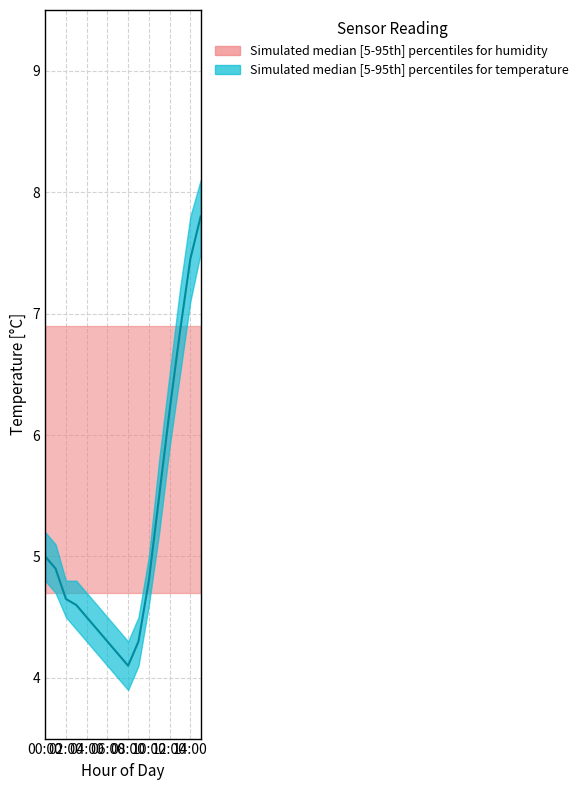

What is the sum of all values?

83.5